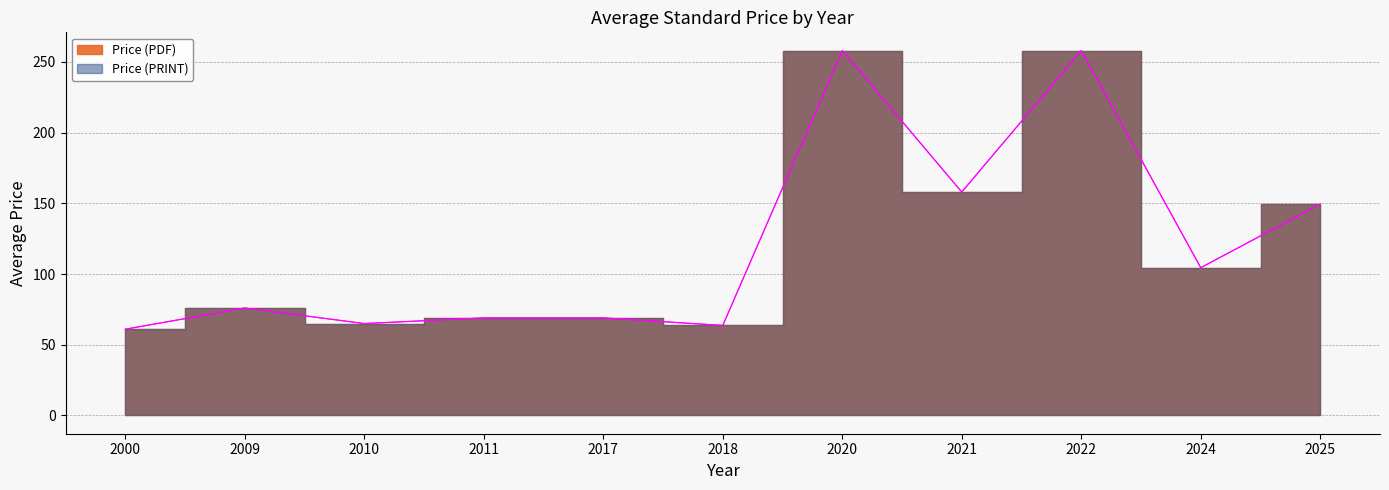

Is it true that Price (PDF) equals 14.4 at 2022?

False